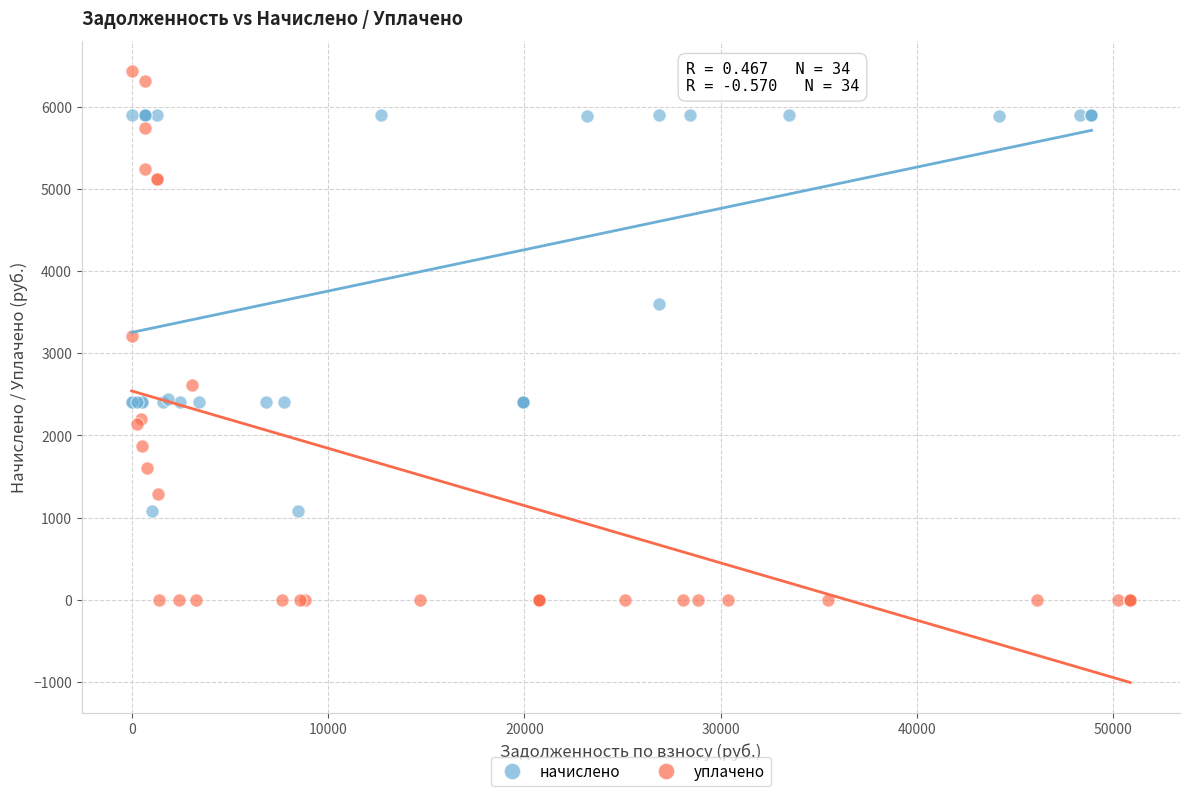

Which series contains the lowest Y value?

уплачено